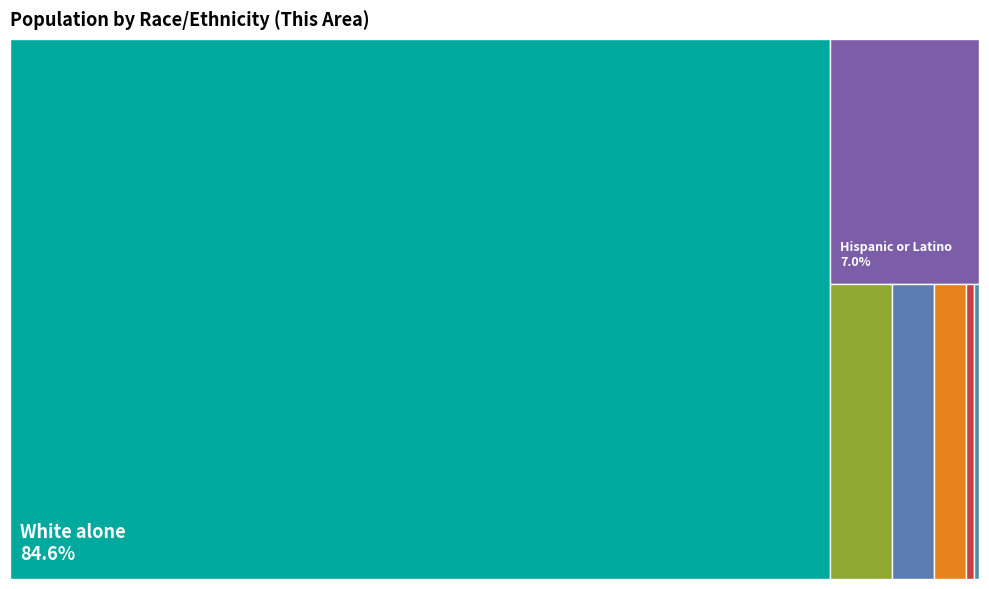

Which has a higher value, Two or More Races or Hispanic or Latino?

Hispanic or Latino